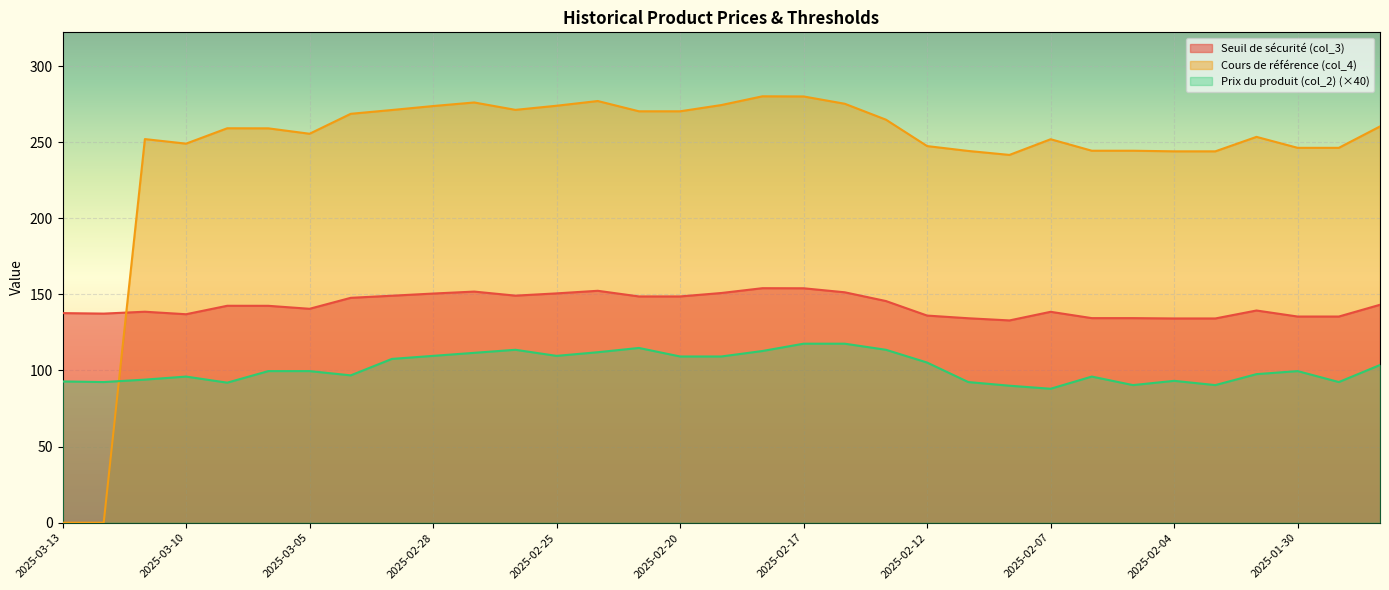

List the series in order of their overall mean, lowest first.

Prix du produit (col_2) (×40), Seuil de sécurité (col_3), Cours de référence (col_4)